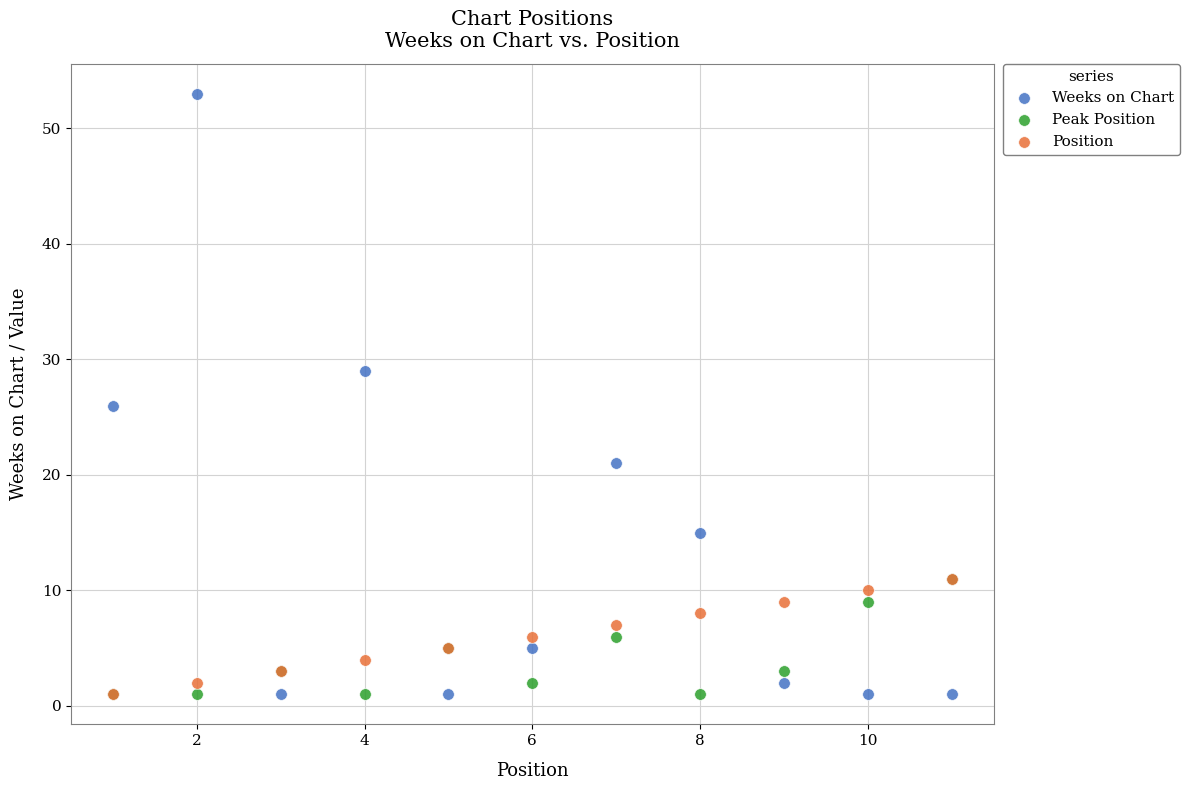

In the Weeks on Chart series, what Y value is closest to 27?

26